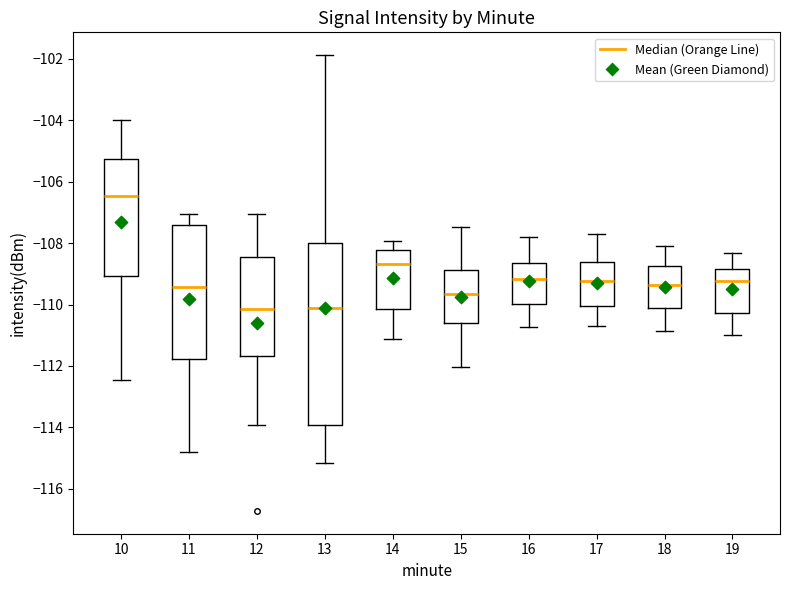

Where is the upper edge of the box at x = 13 on the y-axis? The values are not printed on the chart, so give them approximately, as read against the axis.

-108.0